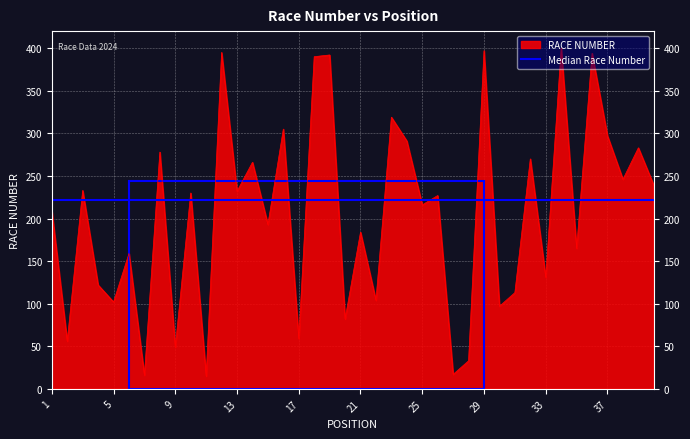

Rank the series by their maximum value, from highest to lowest.

RACE NUMBER, Median Race Number